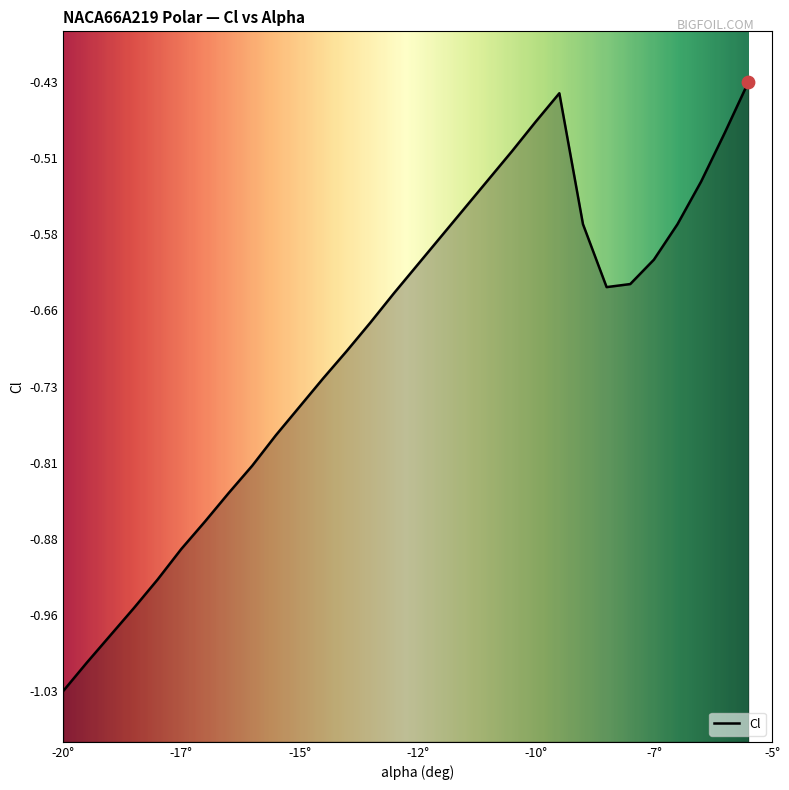

What is the change in value from -16 to -9?

+0.2